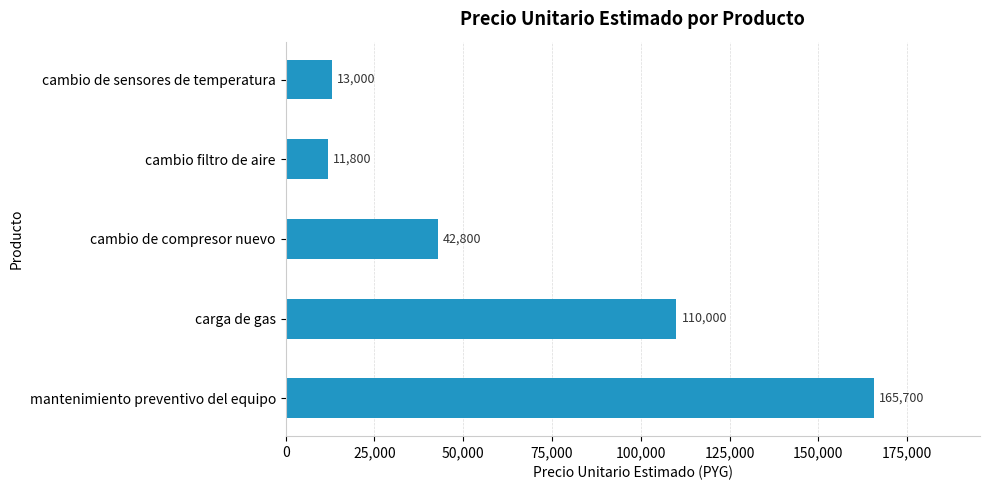

Rank the categories by value from lowest to highest.

cambio filtro de aire, cambio de sensores de temperatura, cambio de compresor nuevo, carga de gas, mantenimiento preventivo del equipo